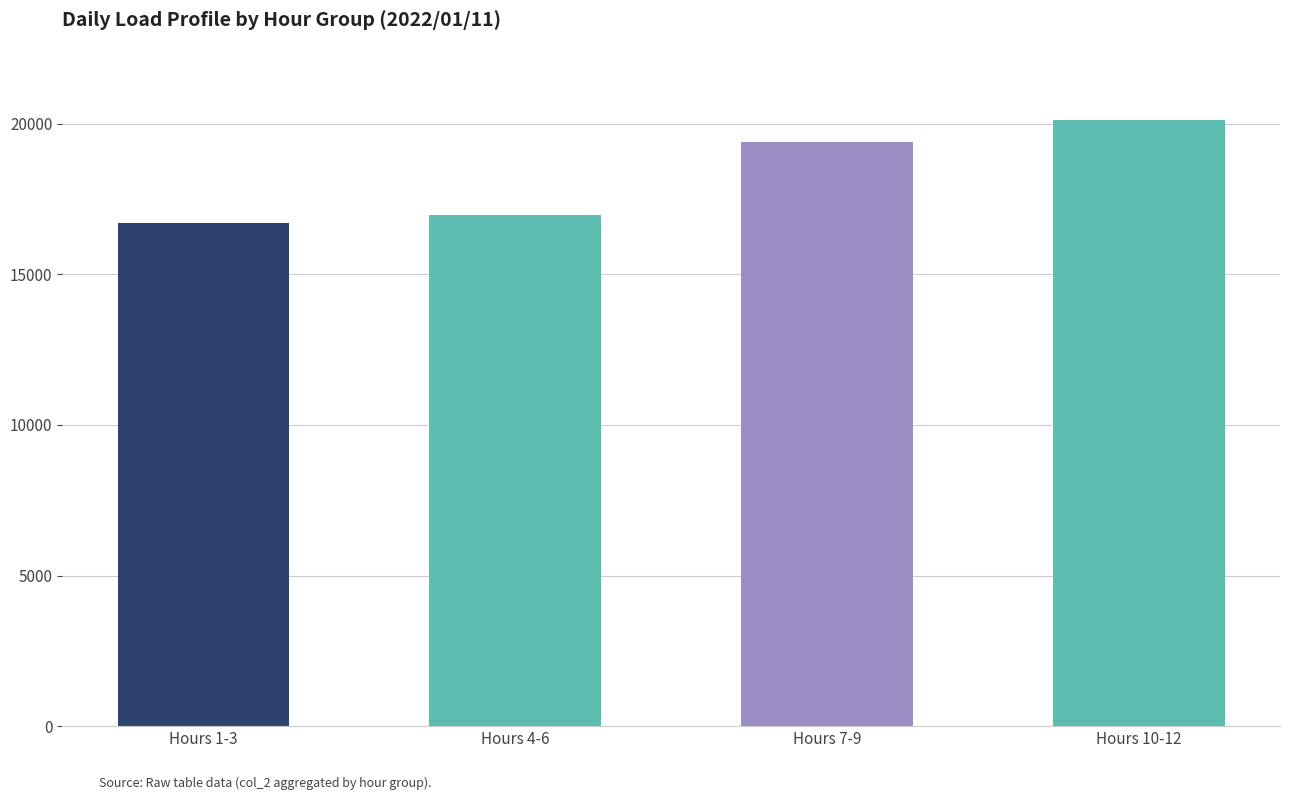

Which has a higher value, Hours 4-6 or Hours 10-12?

Hours 10-12